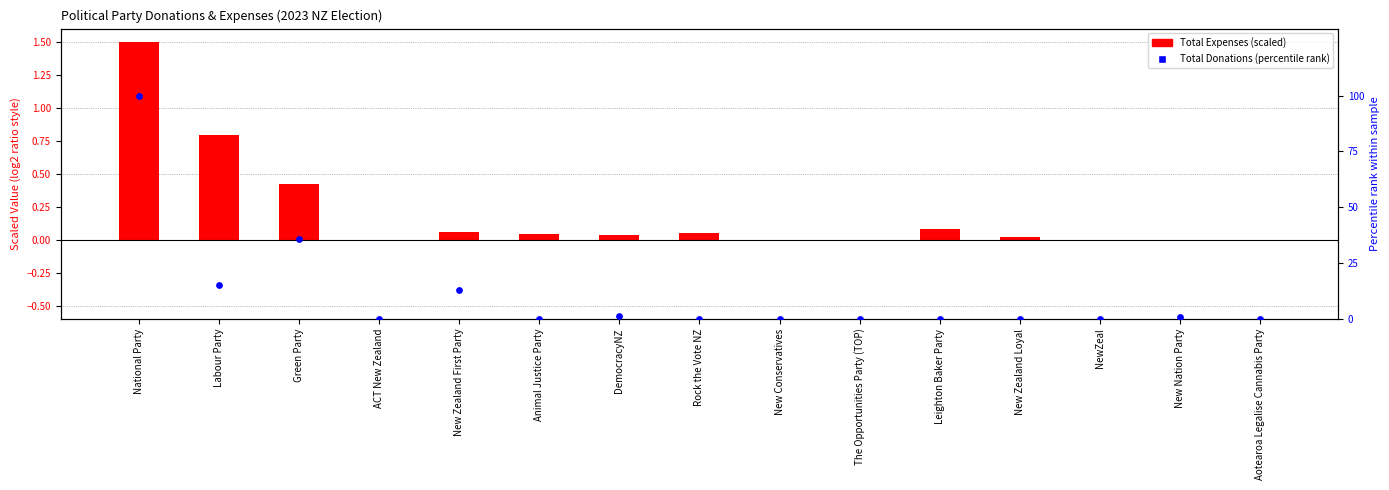

Which series contains the highest Y value?

Total Donations (percentile rank)